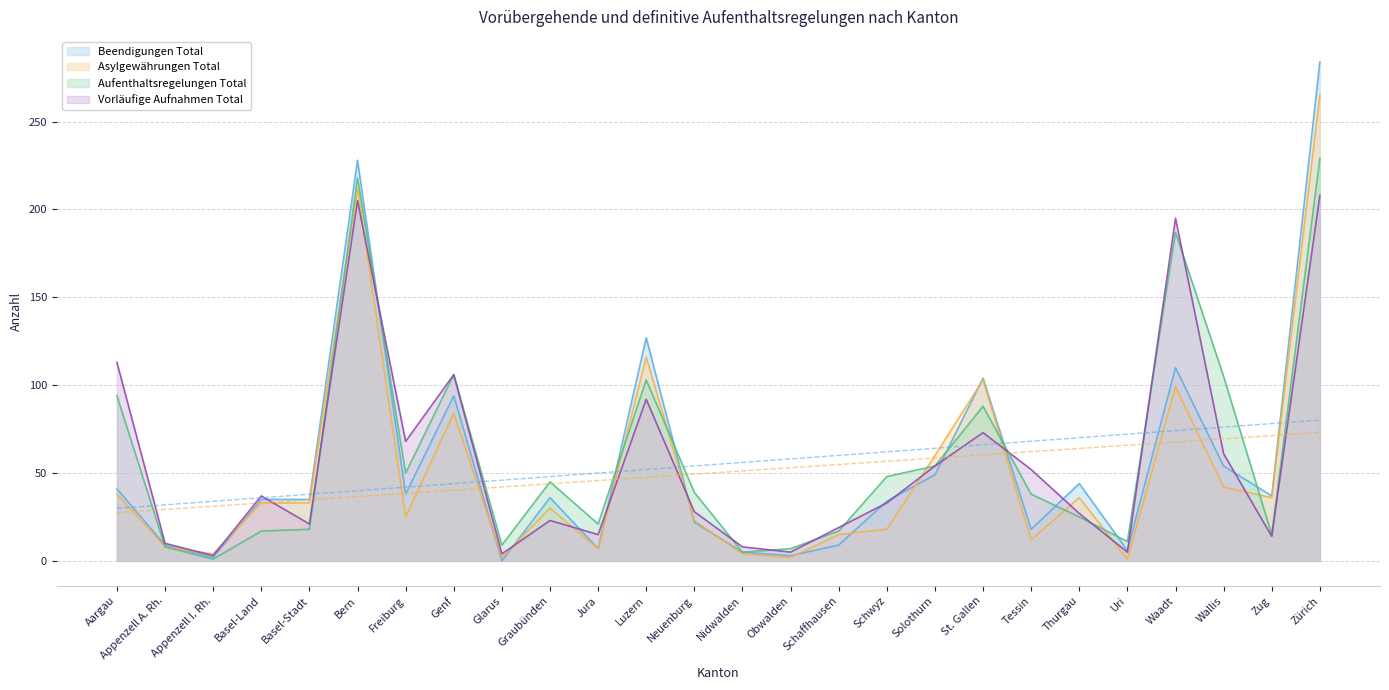

Reading left to right, list all the values displayed in this chart.

Beendigungen Total: Aargau=41	Appenzell A. Rh.=9	Appenzell I. Rh.=2	Basel-Land=35	Basel-Stadt=35	Bern=228	Freiburg=38	Genf=94	Glarus=0	Graubünden=36	Jura=7	Luzern=127	Neuenburg=22	Nidwalden=5	Obwalden=3	Schaffhausen=9	Schwyz=34	Solothurn=49	St. Gallen=104	Tessin=18	Thurgau=44	Uri=6	Waadt=110	Wallis=54	Zug=37	Zürich=284
Vorläufige Aufnahmen Total: Aargau=113	Appenzell A. Rh.=10	Appenzell I. Rh.=3	Basel-Land=37	Basel-Stadt=21	Bern=205	Freiburg=68	Genf=106	Glarus=4	Graubünden=23	Jura=15	Luzern=92	Neuenburg=28	Nidwalden=8	Obwalden=5	Schaffhausen=19	Schwyz=33	Solothurn=54	St. Gallen=73	Tessin=52	Thurgau=27	Uri=5	Waadt=195	Wallis=61	Zug=14	Zürich=208
Asylgewährungen Total: Aargau=38	Appenzell A. Rh.=8	Appenzell I. Rh.=4	Basel-Land=33	Basel-Stadt=33	Bern=212	Freiburg=25	Genf=84	Glarus=2	Graubünden=30	Jura=7	Luzern=116	Neuenburg=23	Nidwalden=4	Obwalden=2	Schaffhausen=15	Schwyz=18	Solothurn=60	St. Gallen=103	Tessin=12	Thurgau=36	Uri=1	Waadt=99	Wallis=42	Zug=36	Zürich=265
Aufenthaltsregelungen Total: Aargau=94	Appenzell A. Rh.=8	Appenzell I. Rh.=1	Basel-Land=17	Basel-Stadt=18	Bern=218	Freiburg=50	Genf=106	Glarus=9	Graubünden=45	Jura=21	Luzern=103	Neuenburg=39	Nidwalden=5	Obwalden=7	Schaffhausen=17	Schwyz=48	Solothurn=54	St. Gallen=88	Tessin=38	Thurgau=25	Uri=11	Waadt=187	Wallis=105	Zug=15	Zürich=229